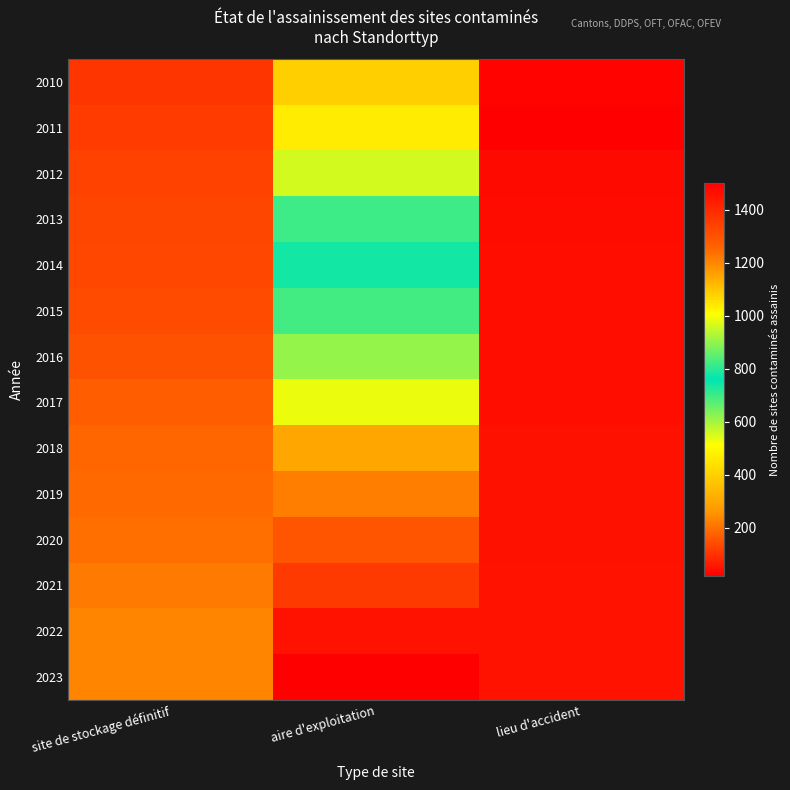

Reading left to right, list all the values displayed in this chart.

2010: site de stockage définitif=106	aire d'exploitation=398	lieu d'accident=26
2011: site de stockage définitif=114	aire d'exploitation=468	lieu d'accident=18
2012: site de stockage définitif=128	aire d'exploitation=554	lieu d'accident=38
2013: site de stockage définitif=131	aire d'exploitation=700	lieu d'accident=39
2014: site de stockage définitif=136	aire d'exploitation=742	lieu d'accident=42
2015: site de stockage définitif=140	aire d'exploitation=826	lieu d'accident=44
2016: site de stockage définitif=153	aire d'exploitation=904	lieu d'accident=44
2017: site de stockage définitif=169	aire d'exploitation=986	lieu d'accident=44
2018: site de stockage définitif=184	aire d'exploitation=1148	lieu d'accident=48
2019: site de stockage définitif=191	aire d'exploitation=1213	lieu d'accident=48
2020: site de stockage définitif=199	aire d'exploitation=1294	lieu d'accident=49
2021: site de stockage définitif=216	aire d'exploitation=1357	lieu d'accident=51
2022: site de stockage définitif=233	aire d'exploitation=1454	lieu d'accident=51
2023: site de stockage définitif=233	aire d'exploitation=1501	lieu d'accident=51